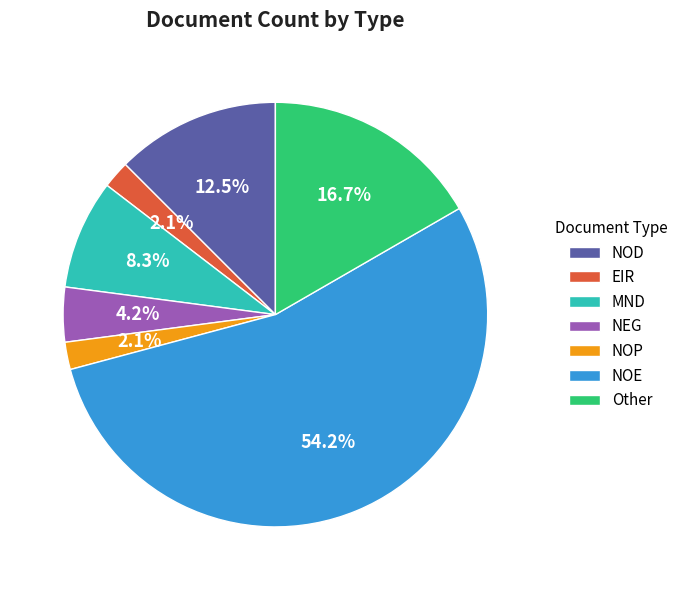

True or false: MND accounts for 14% of the total.

False